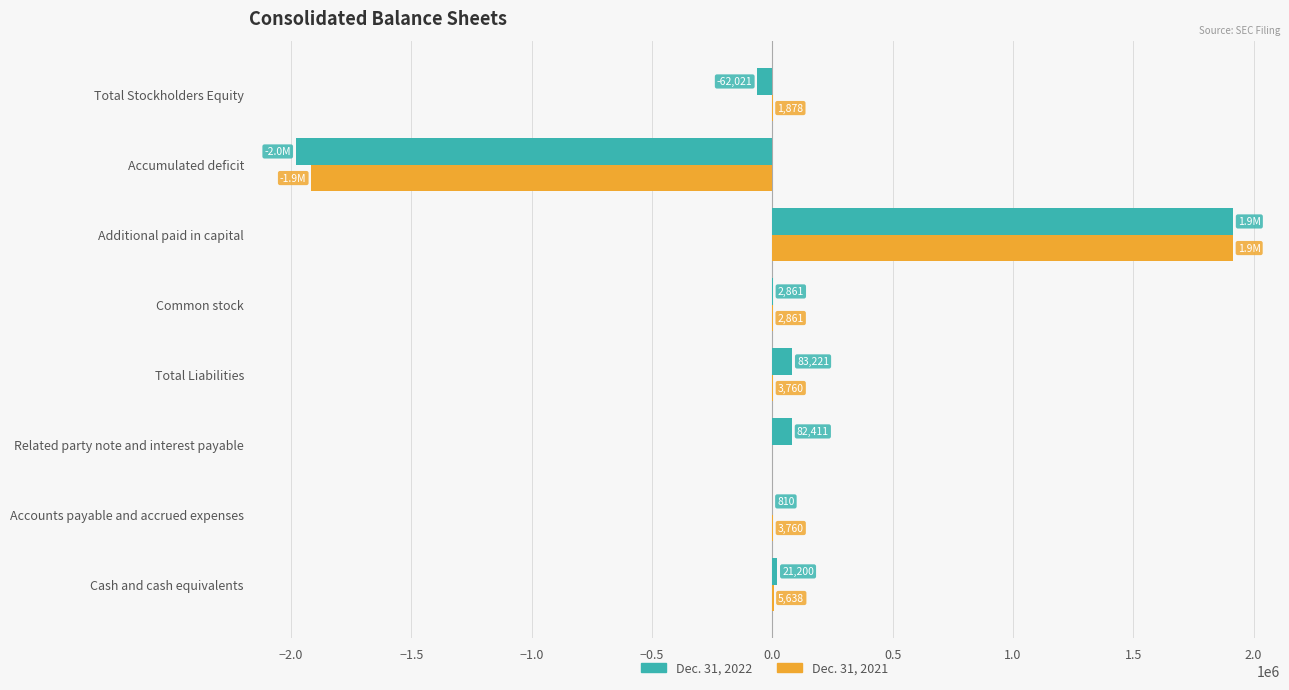

Which series has the largest range (max minus min)?

Dec. 31, 2022